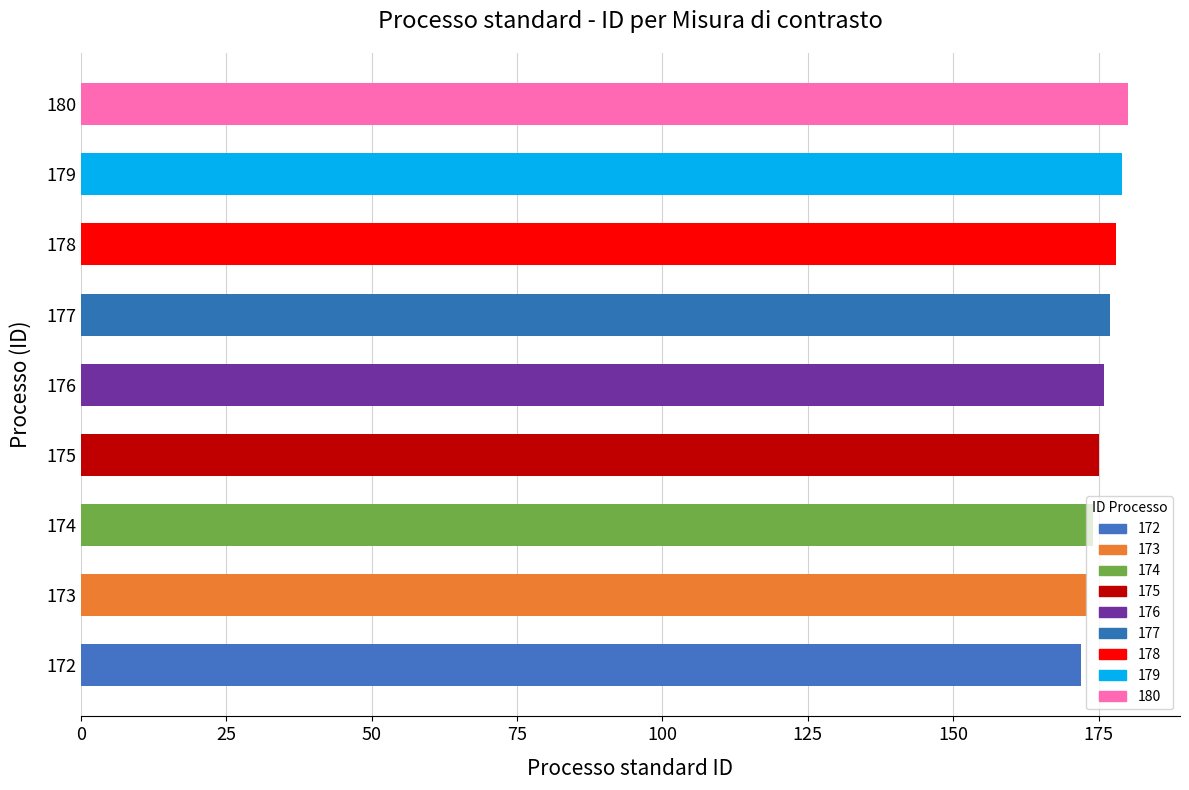

How many distinct data groups are displayed?

1